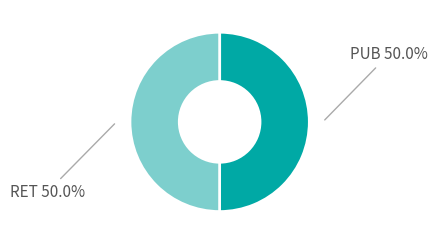

Which category has the biggest portion of the pie?

PUB